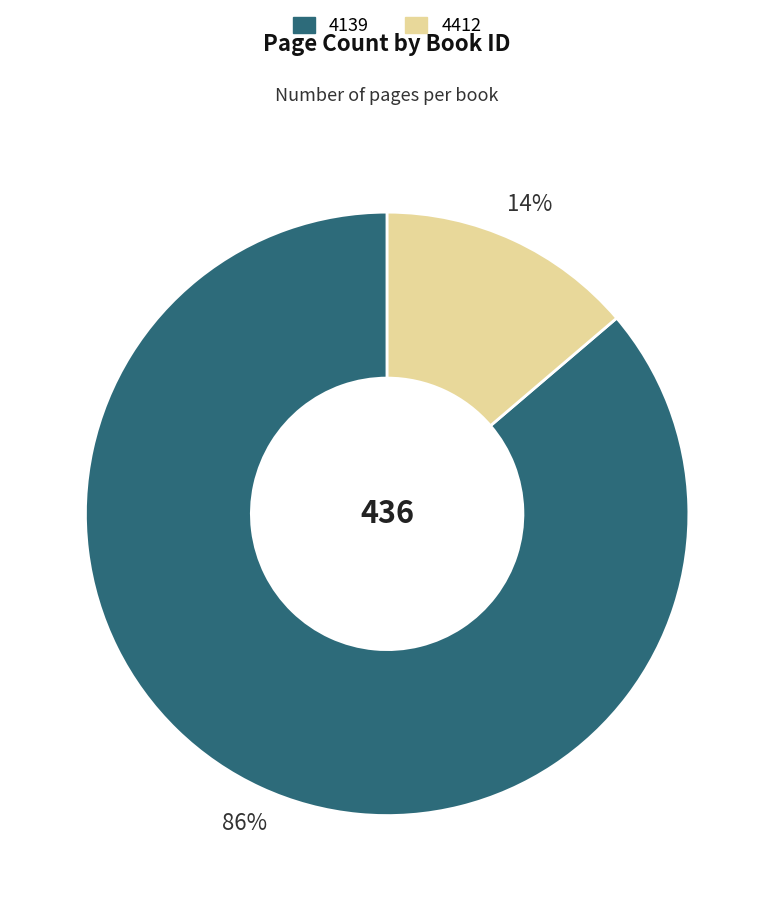

How many segments does this pie chart have?

2